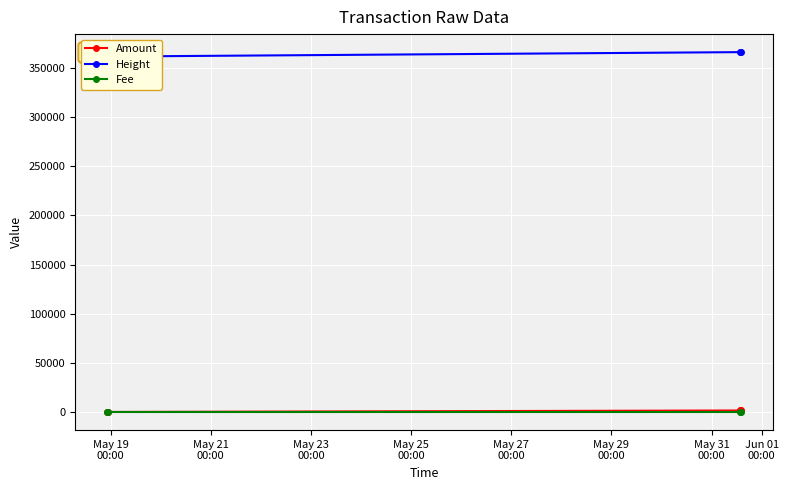

True or false: Fee has more than 1 points higher than both neighbors.

False